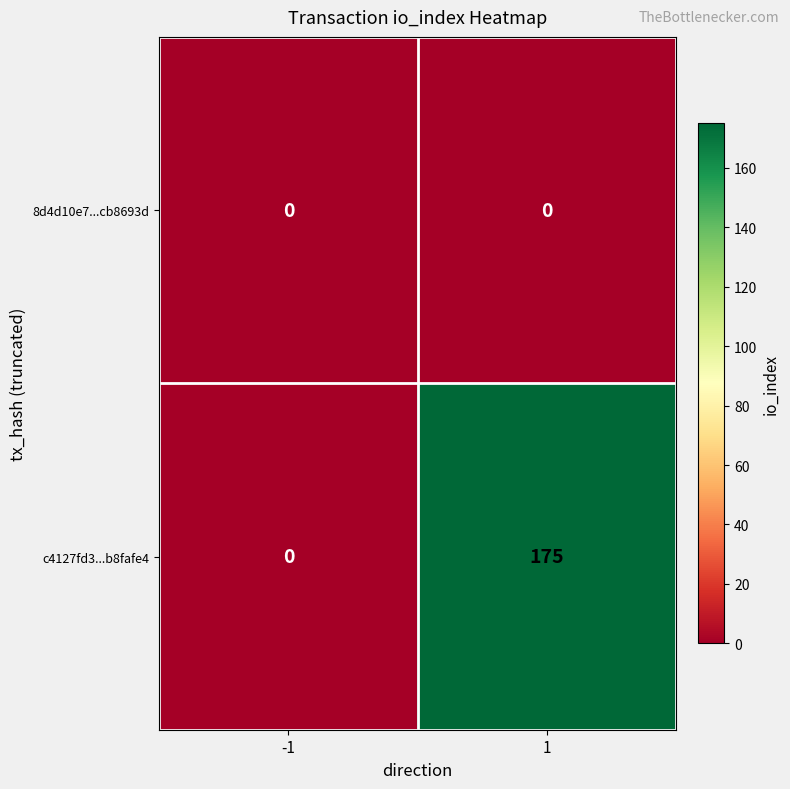

What is the maximum value shown in the chart?

175